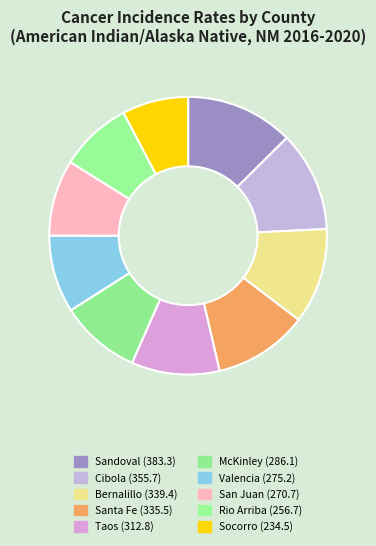

How many slices are in this pie chart?

10